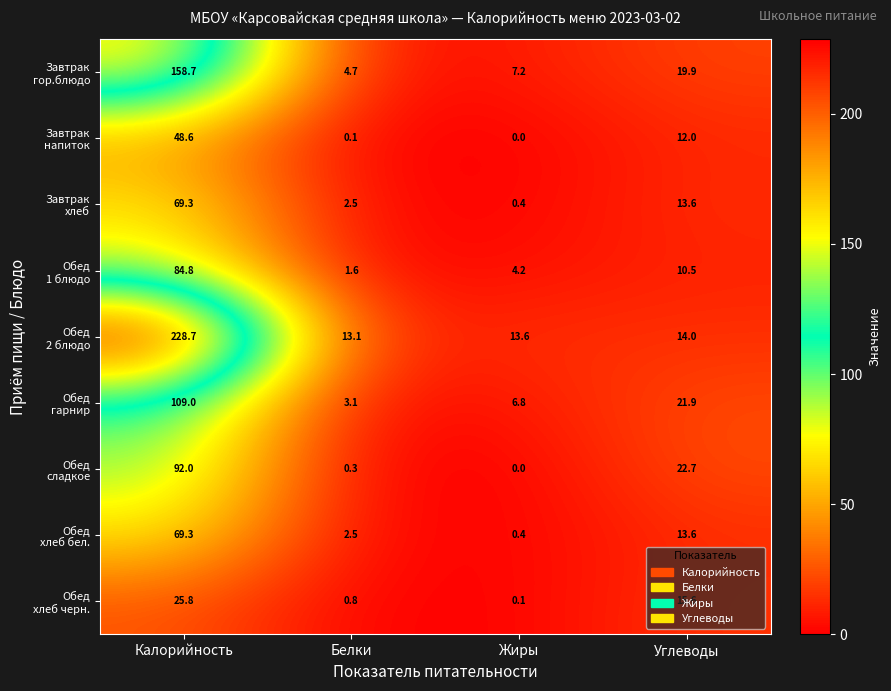

What is the spread (max minus min) of values at Углеводы?

12.2